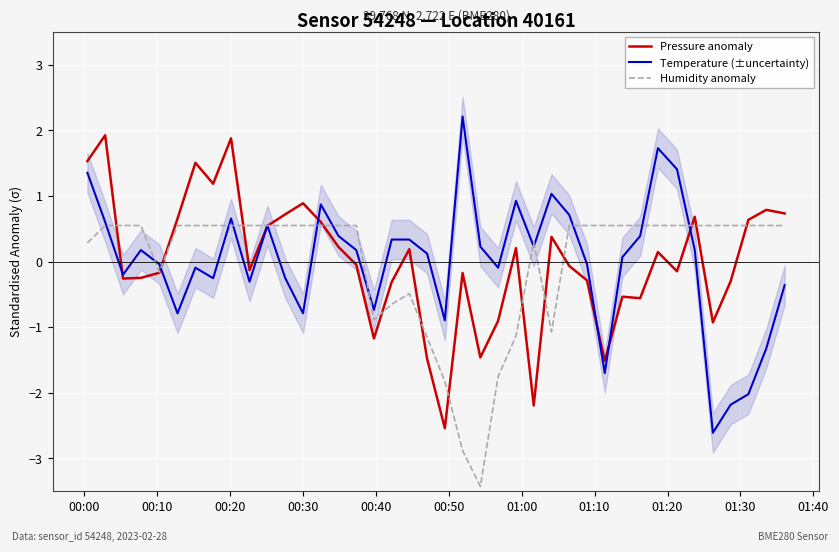

What is the maximum value for Temperature (±uncertainty)?

2.2